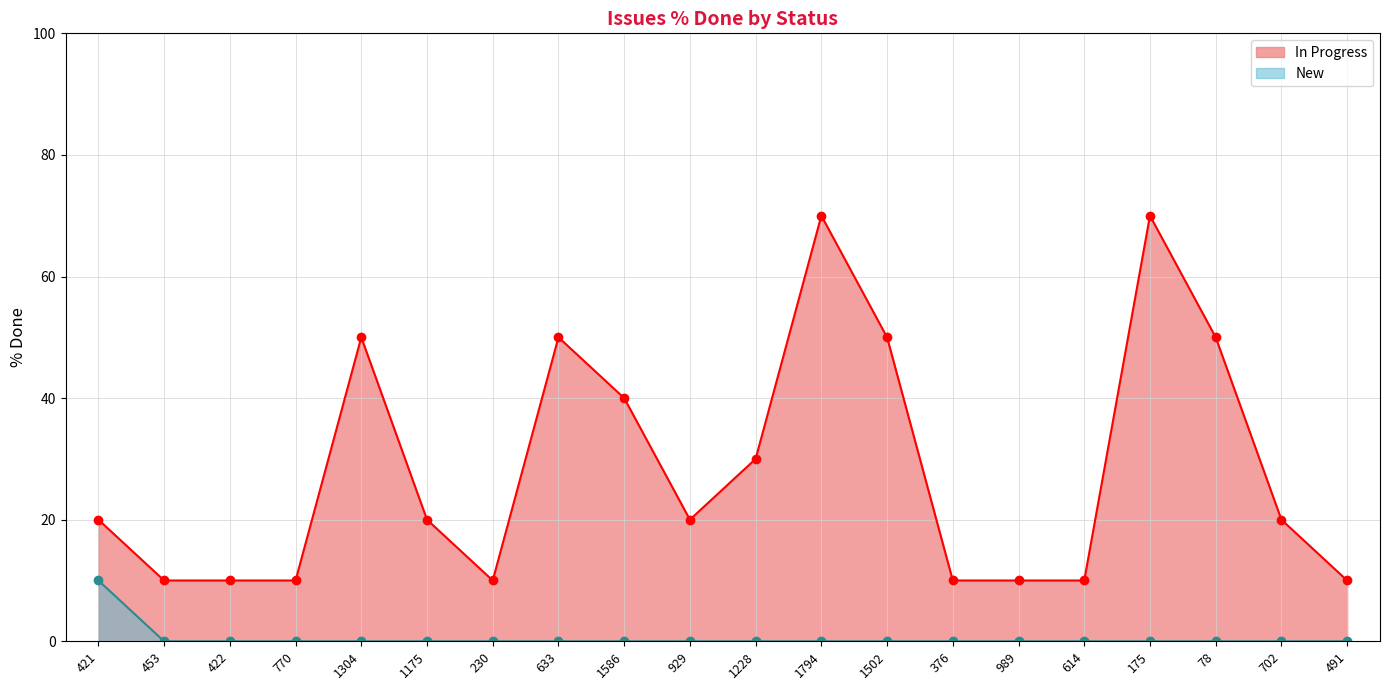

Reading left to right, list all the values displayed in this chart.

In Progress: 20	10	10	10	50	20	10	50	40	20	30	70	50	10	10	10	70	50	20	10
New: 10	0	0	0	0	0	0	0	0	0	0	0	0	0	0	0	0	0	0	0